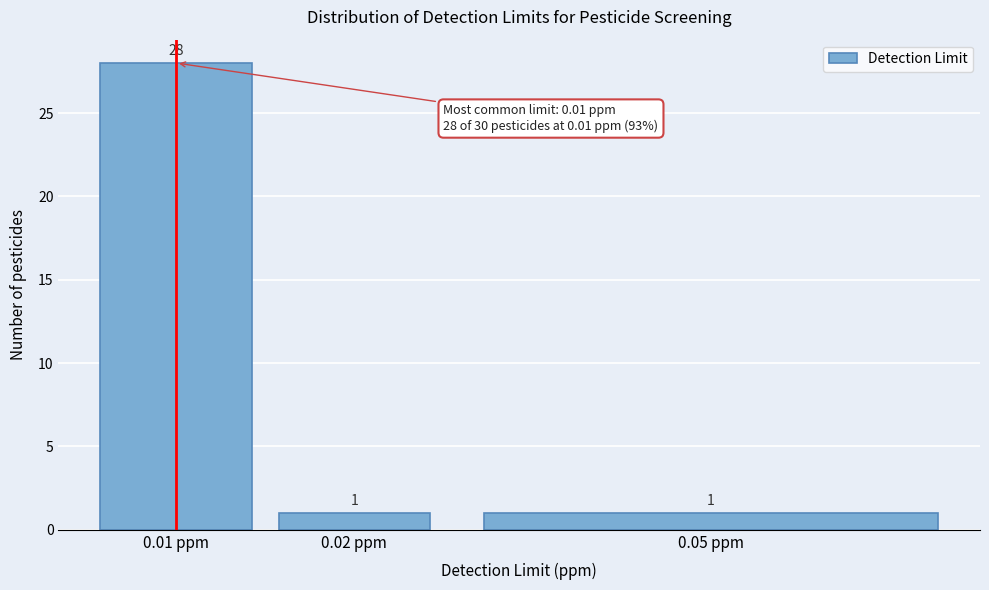

Reading right to left, transcribe all the data shown in this chart.

1	1	28